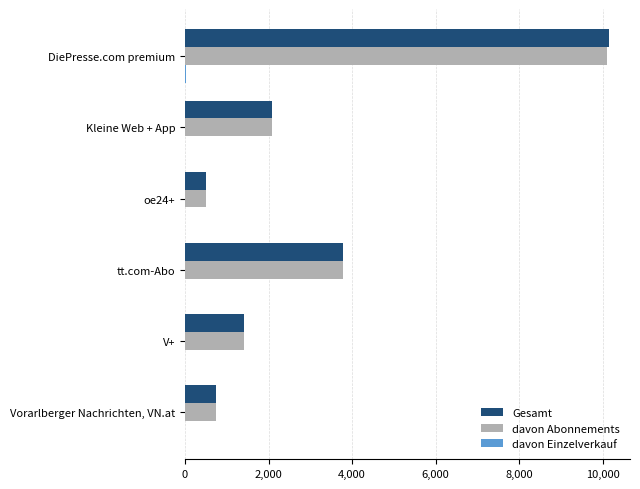

What is the sum of all davon Abonnements values?

18627